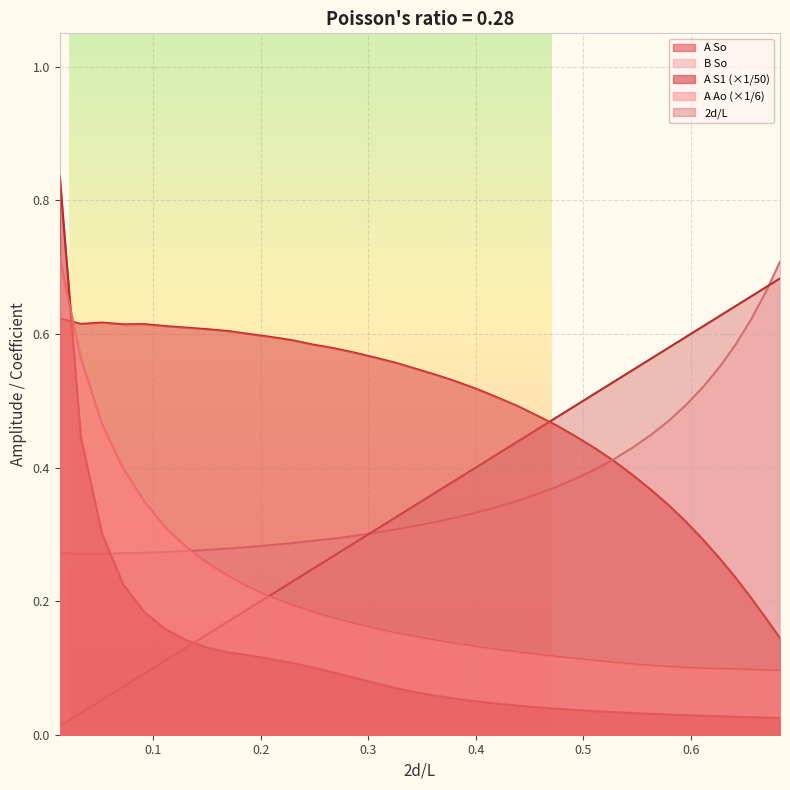

Which series has the largest range (max minus min)?

A S1 (×1/50)